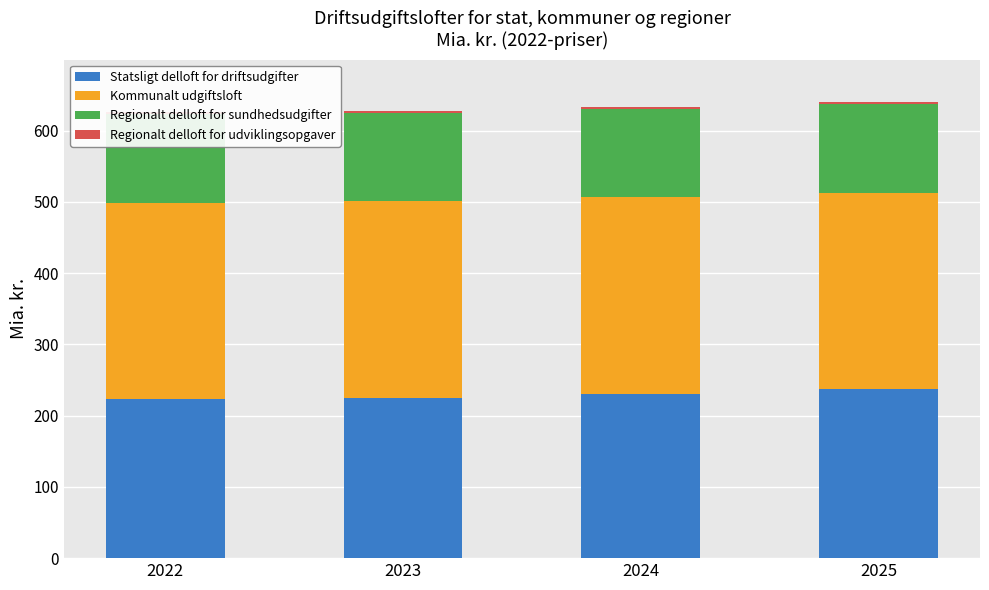

At which category is the sum across all series the highest?

2025